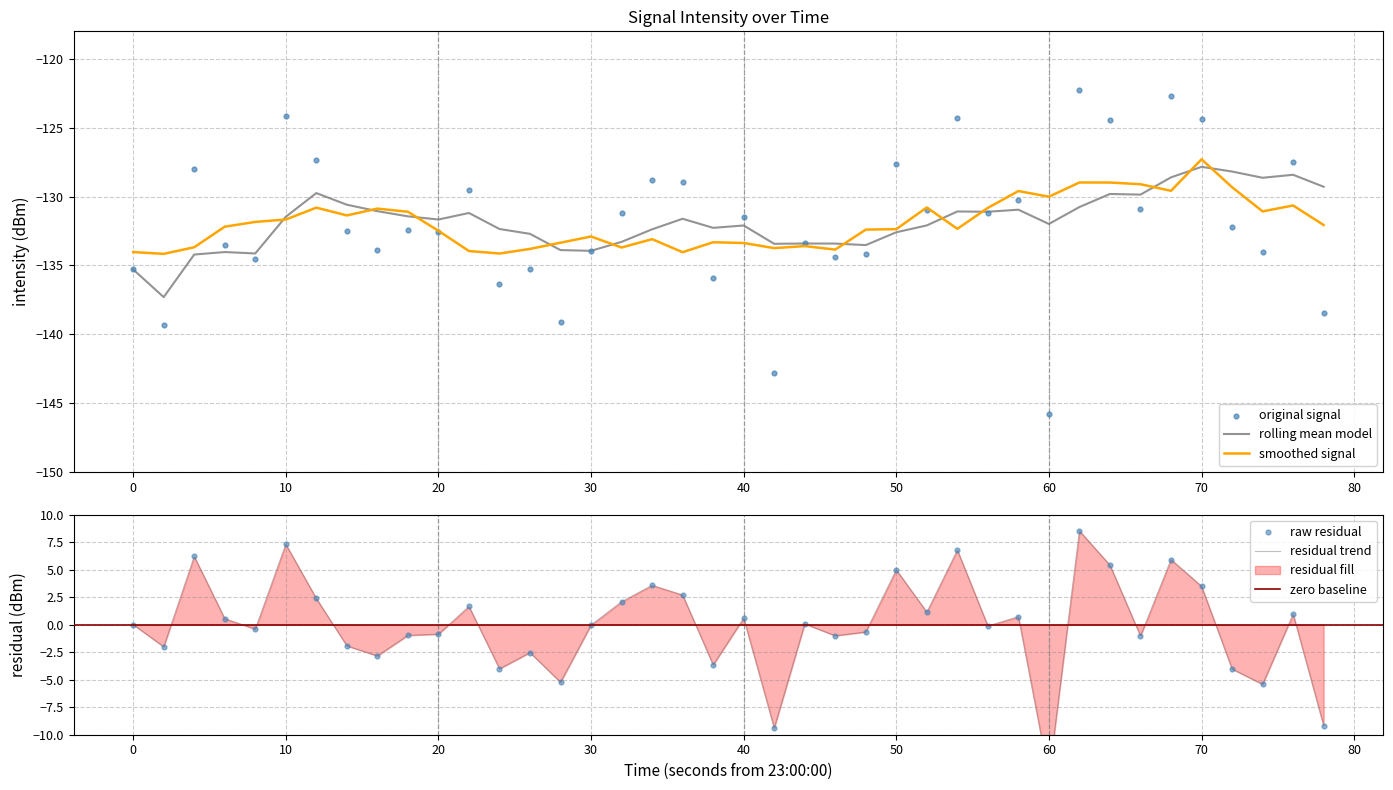

At how many categories does at least one series exceed -142?

40